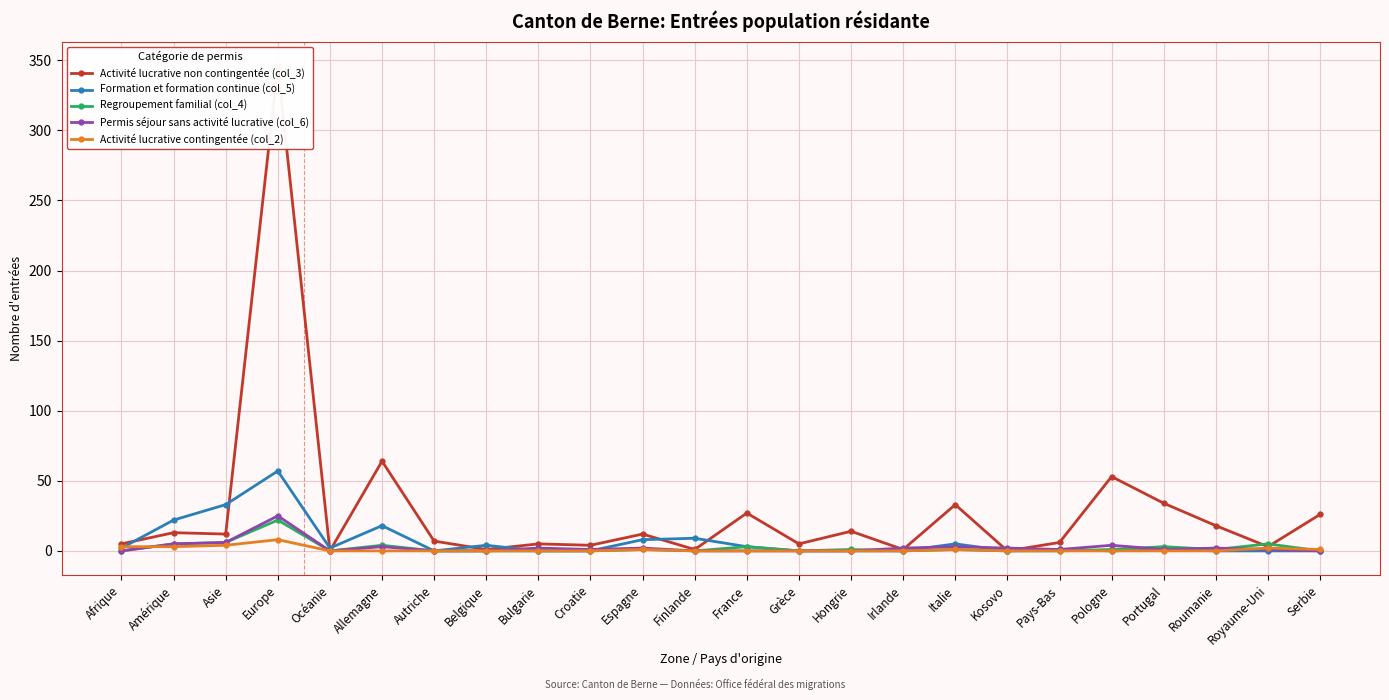

What is the total value across all series at France?

33